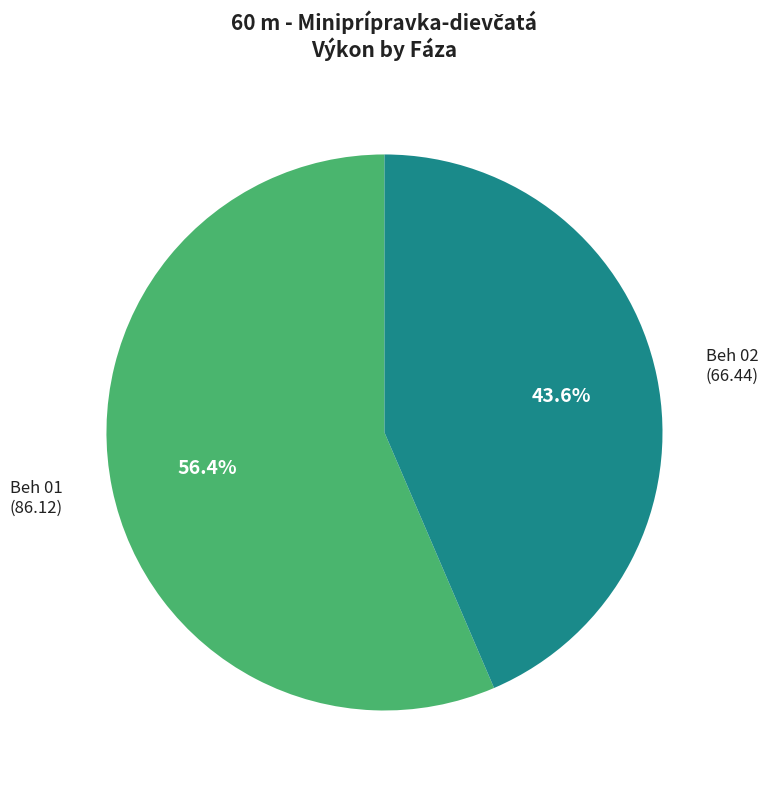

How many slices are in this pie chart?

2